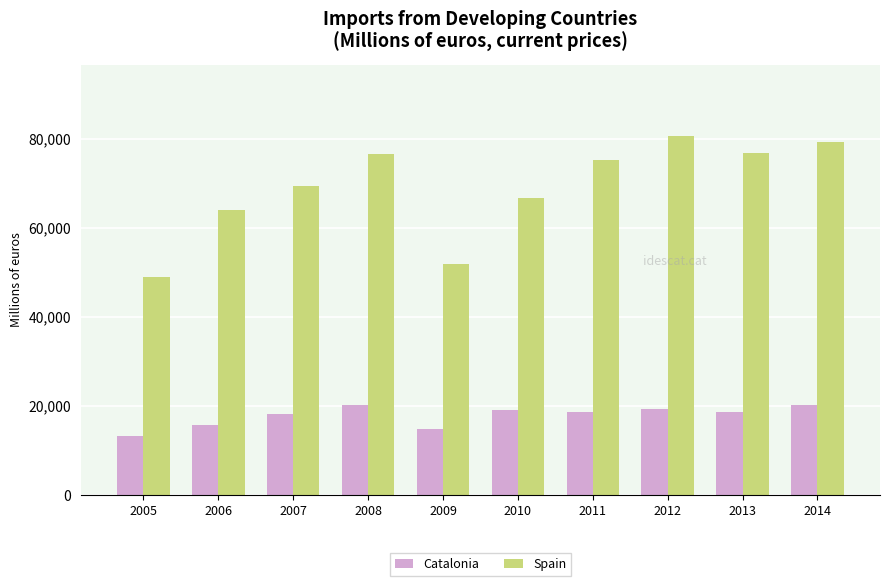

At which label is Spain closest to 64750?

2006